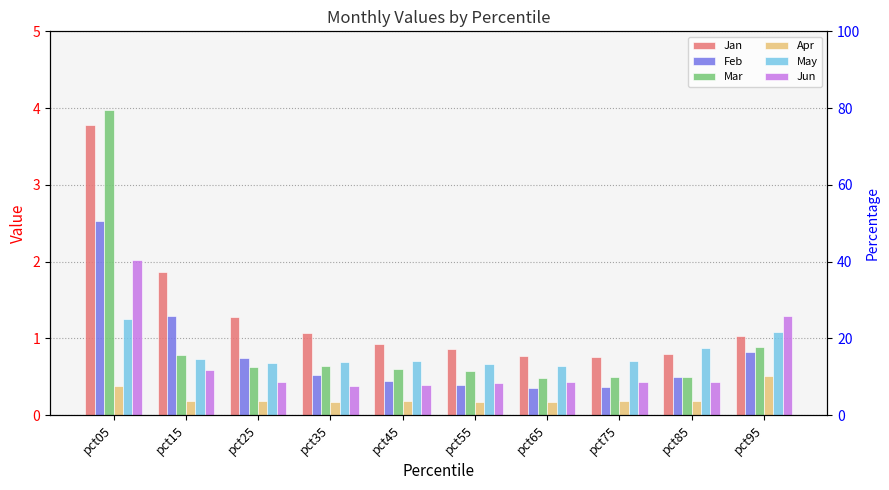

What are all the series names shown in the legend?

Jan, Feb, Mar, Apr, May, Jun